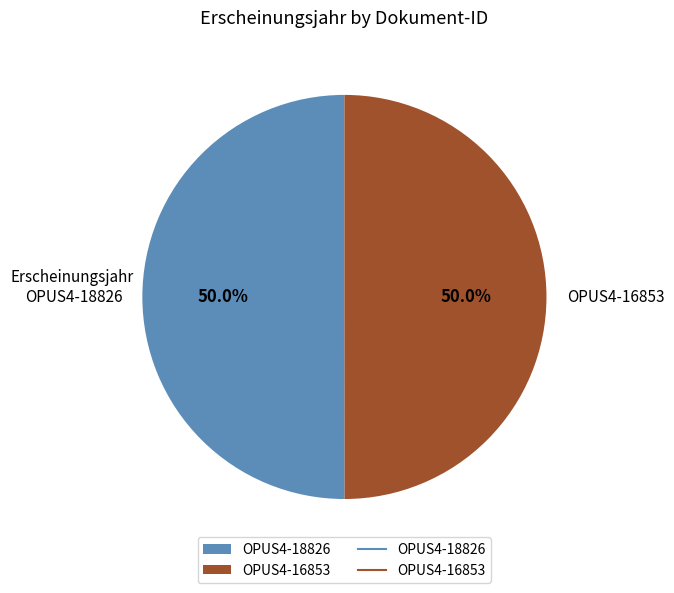

Is the sum of OPUS4-16853 and OPUS4-18826 greater than half?

Yes